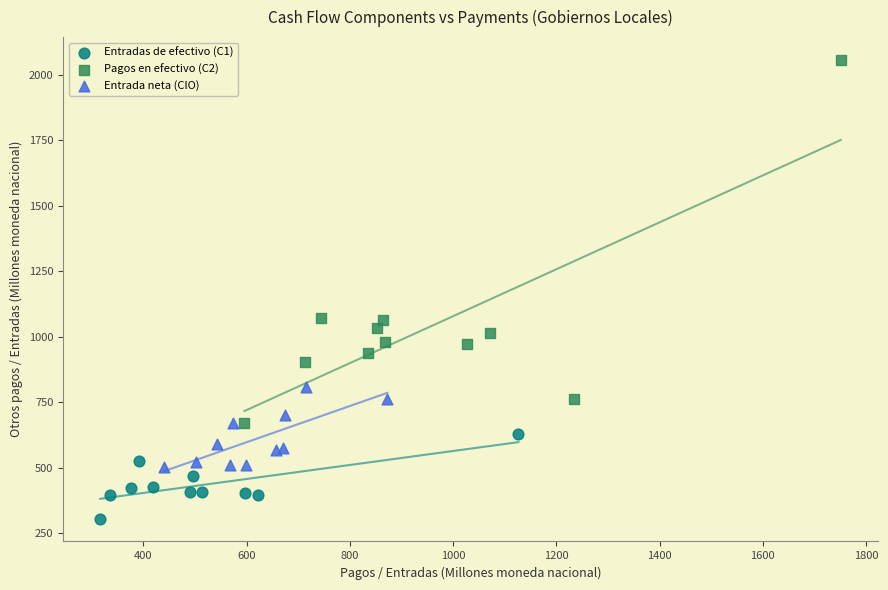

Which series reaches the minimum Y coordinate?

Entradas de efectivo (C1)